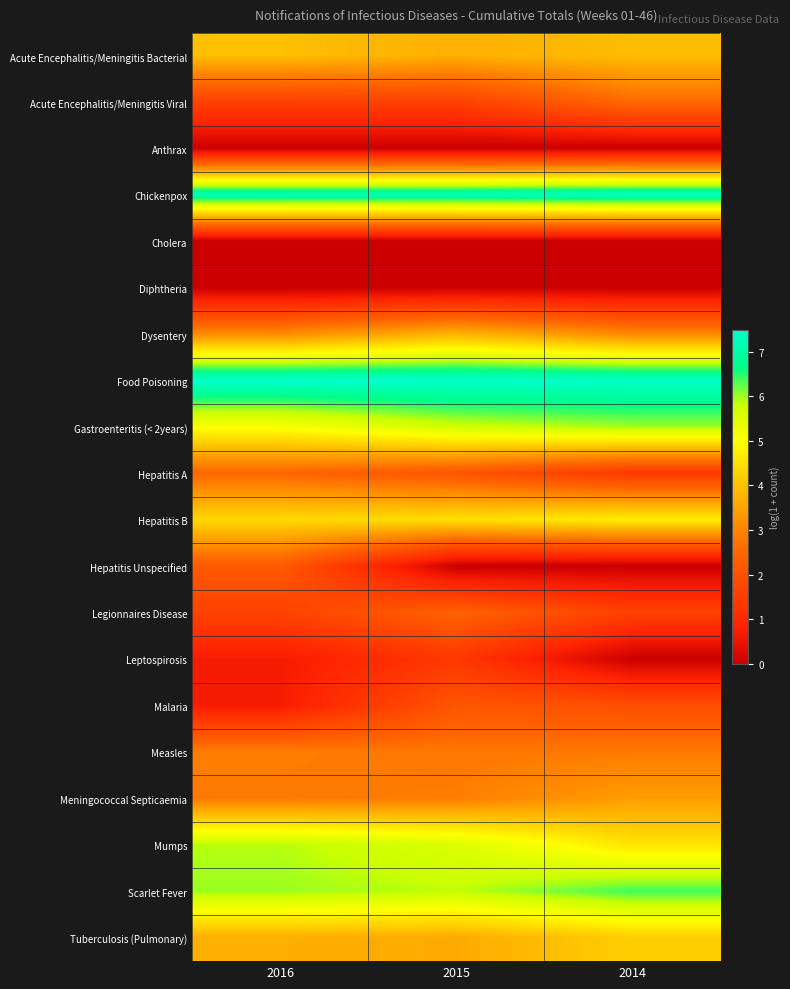

At how many categories does at least one series exceed 4?

3